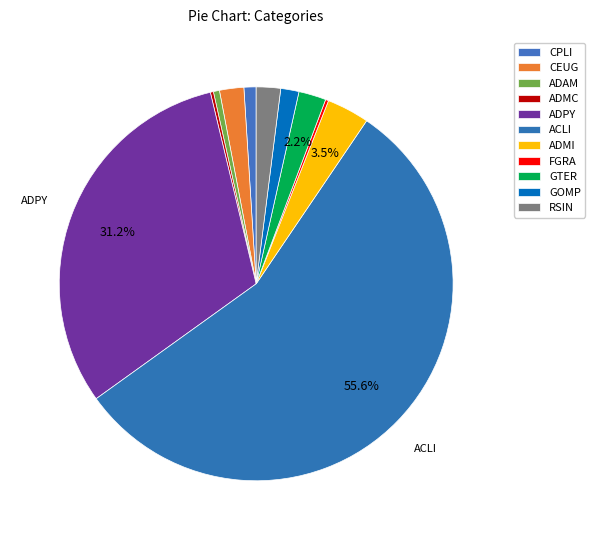

How much of the chart is everything except CEUG?

98.0%